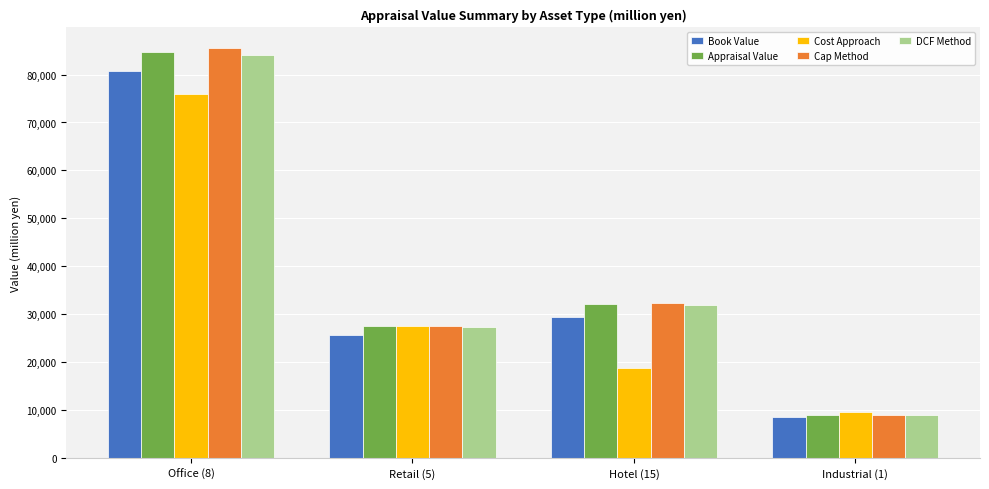

How many categories are shown in the chart?

4